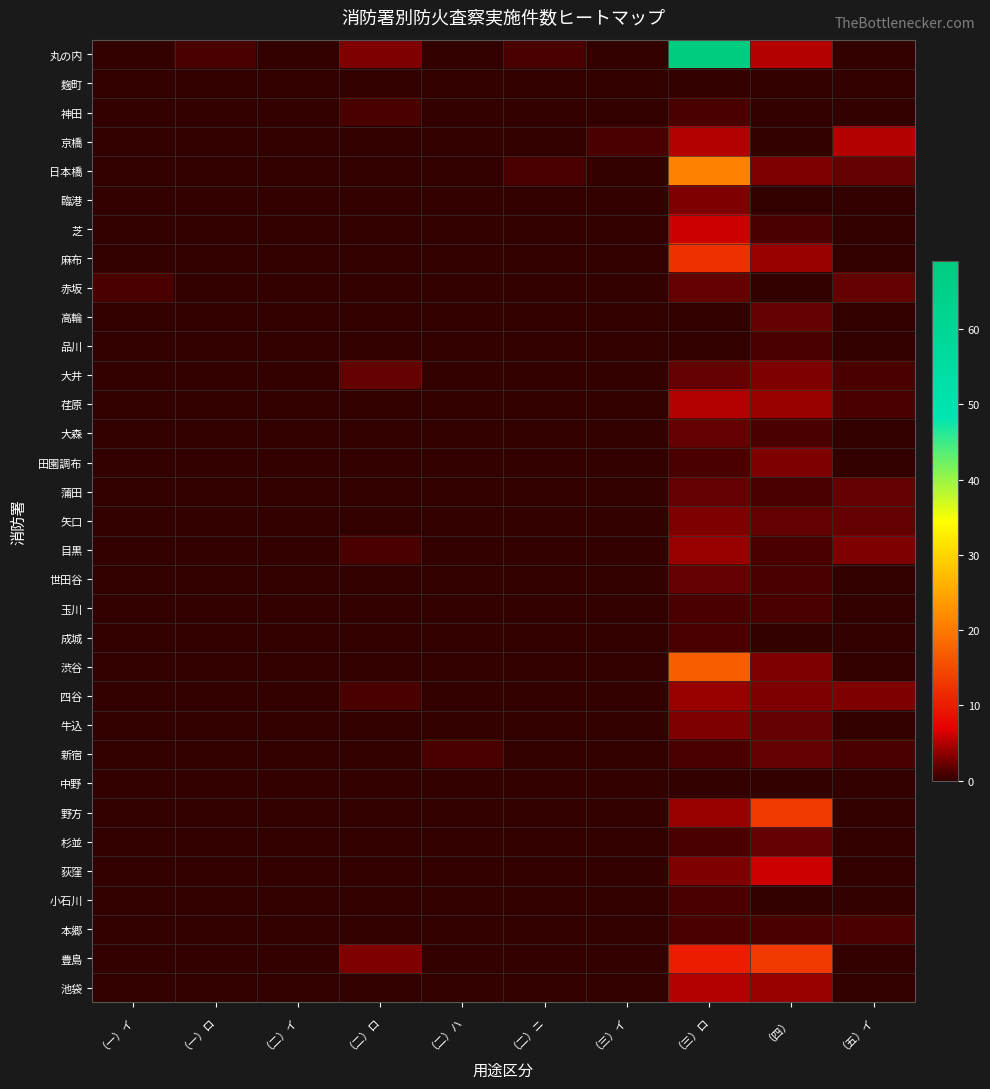

Count the number of data series in this chart.

33